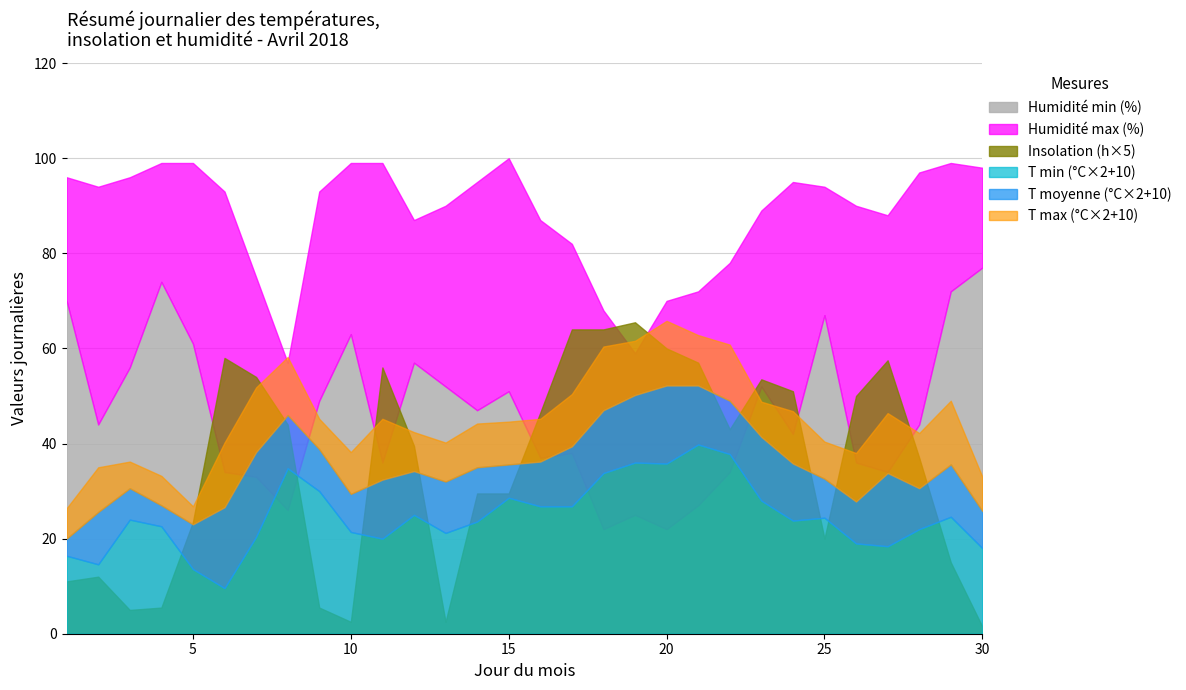

True or false: T_mean and T_min cross at least once.

False